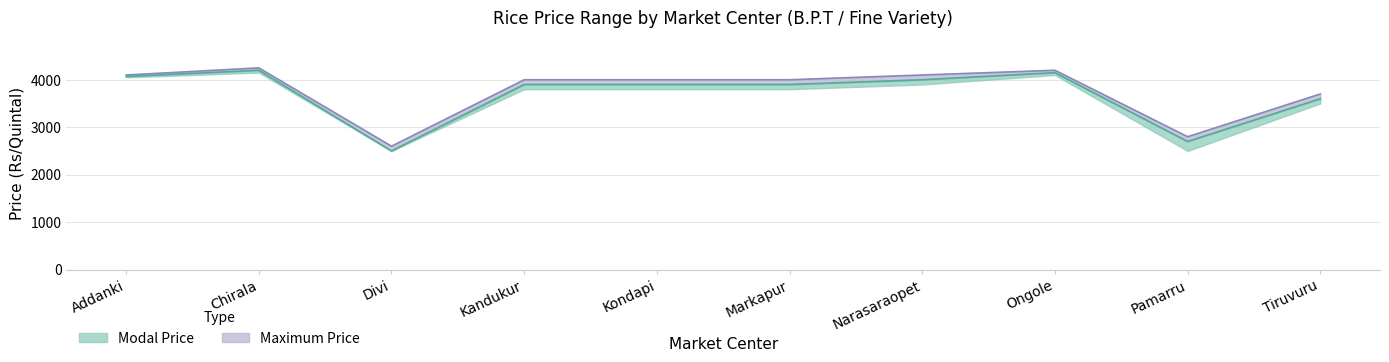

What is the spread (max minus min) of values at Pamarru?

100